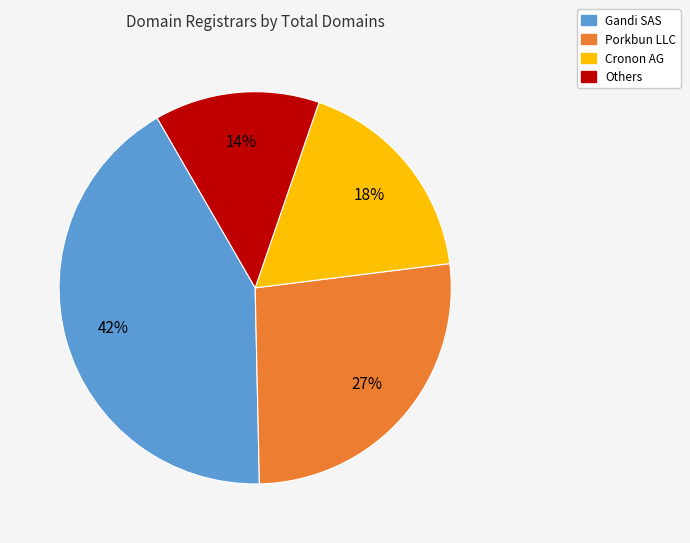

To the nearest percent, what is the difference between the largest and smallest slice percentages?

28%